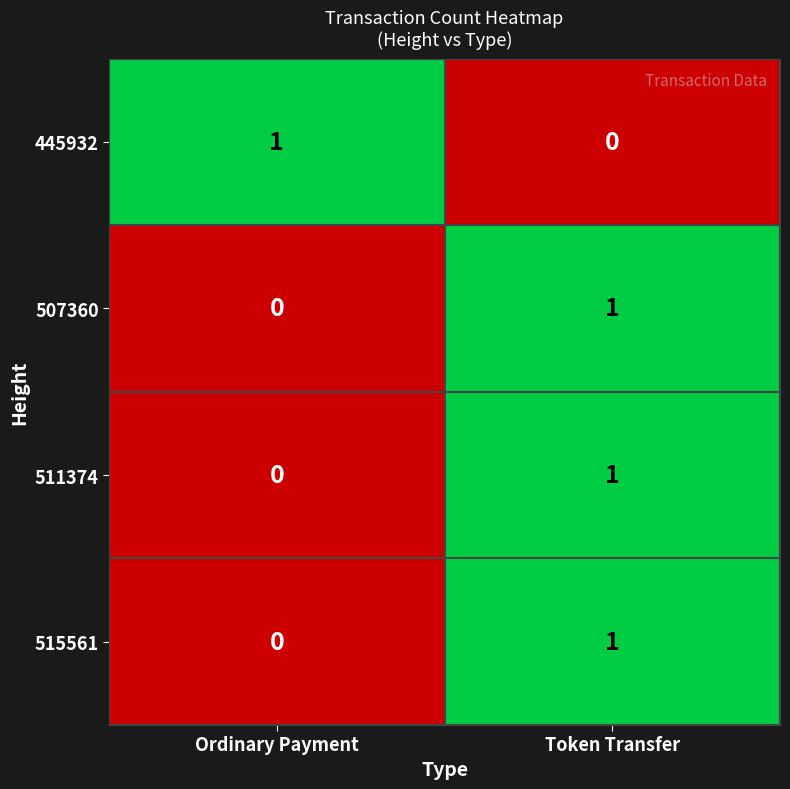

Is it true that 445932 equals 1 at Ordinary Payment?

True